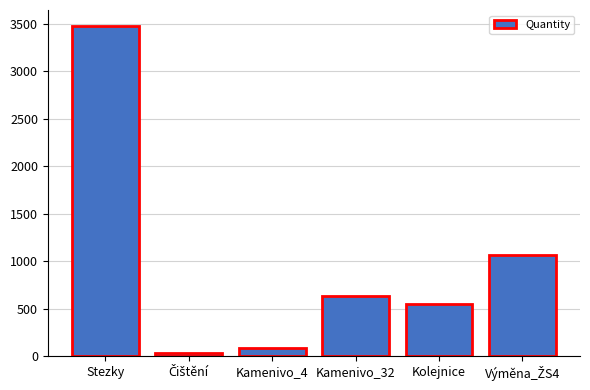

Is it true that the value at Kamenivo_32 is 887?

False